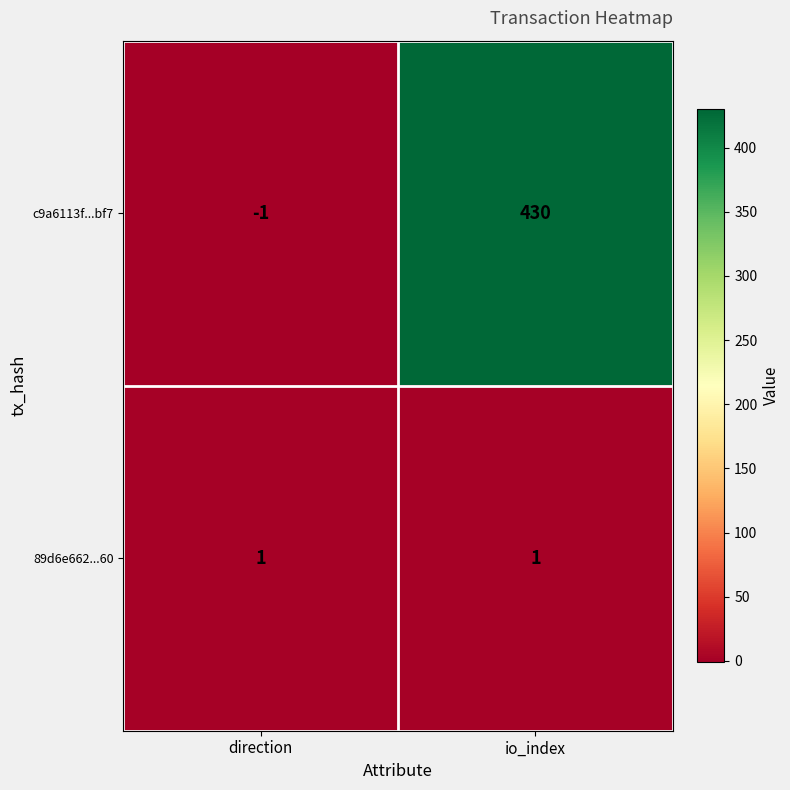

Reading left to right, extract all data points from this chart.

c9a6113f...bf7: direction=-1	io_index=430
89d6e662...60: direction=1	io_index=1